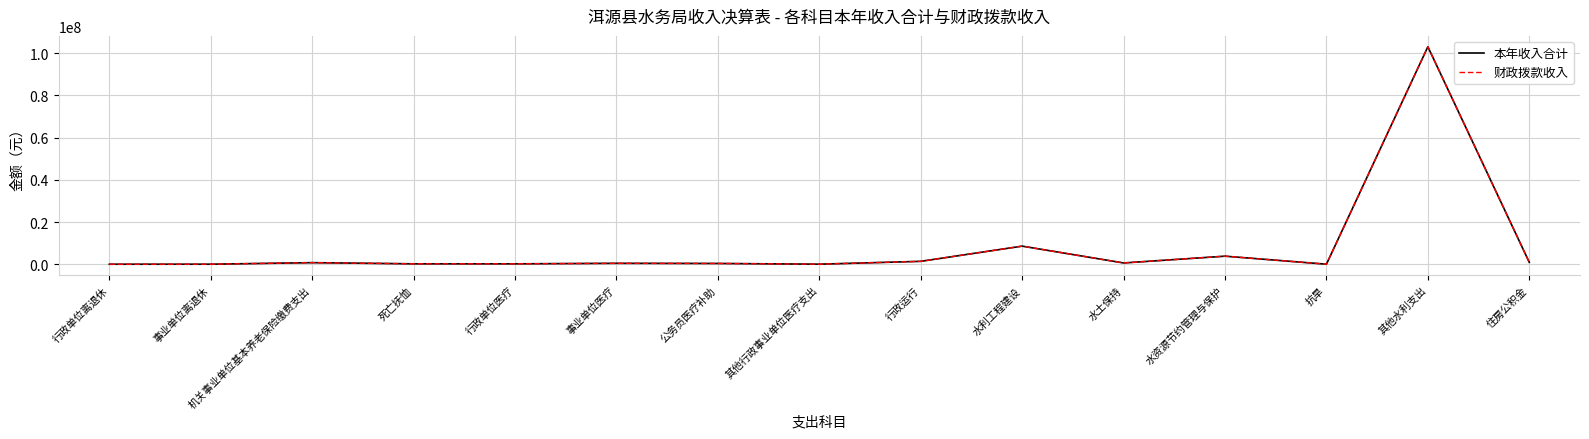

True or false: 财政拨款收入 and 本年收入合计 intersect in this chart.

False